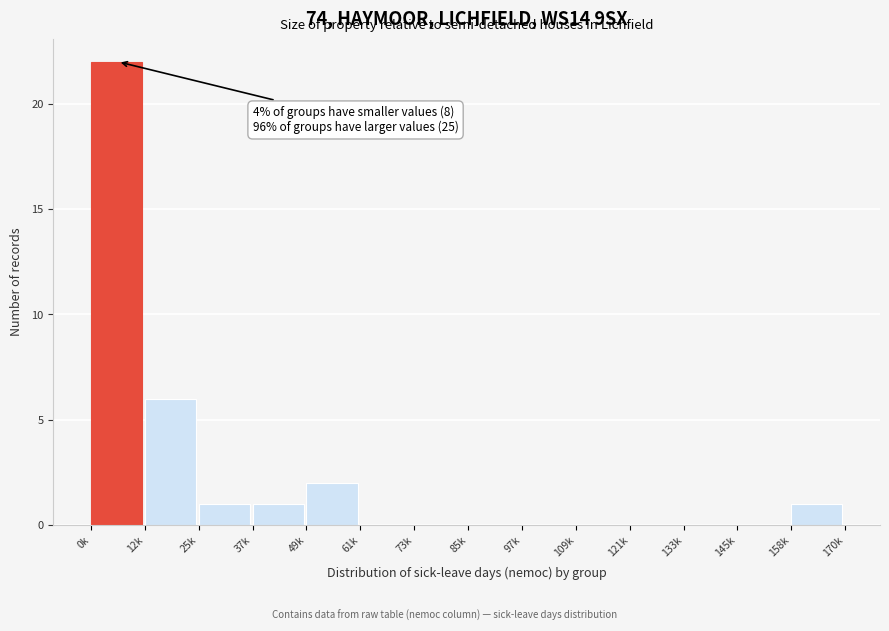

Reading left to right, list all the values displayed in this chart.

0k=22	12k=6	25k=1	37k=1	49k=2	61k=0	73k=0	85k=0	97k=0	109k=0	121k=0	133k=0	145k=0	158k=1